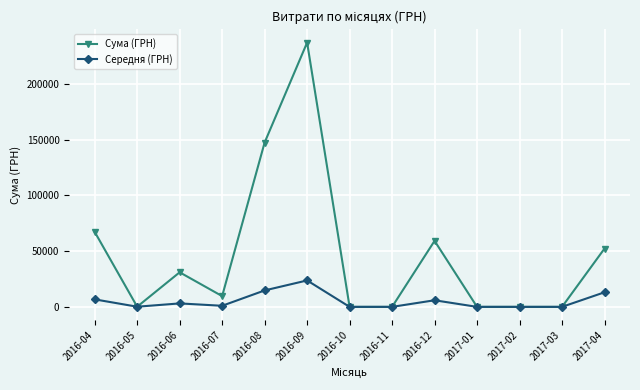

Which series has the widest spread of values?

Сума (ГРН)